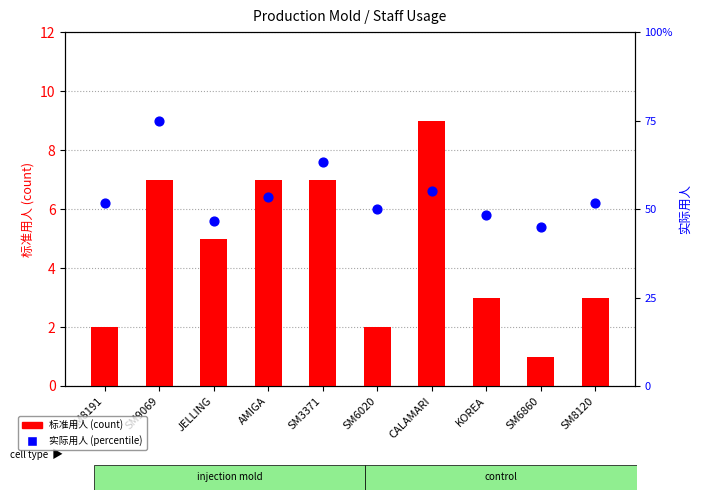

At which category is the sum across all series the highest?

SM9069